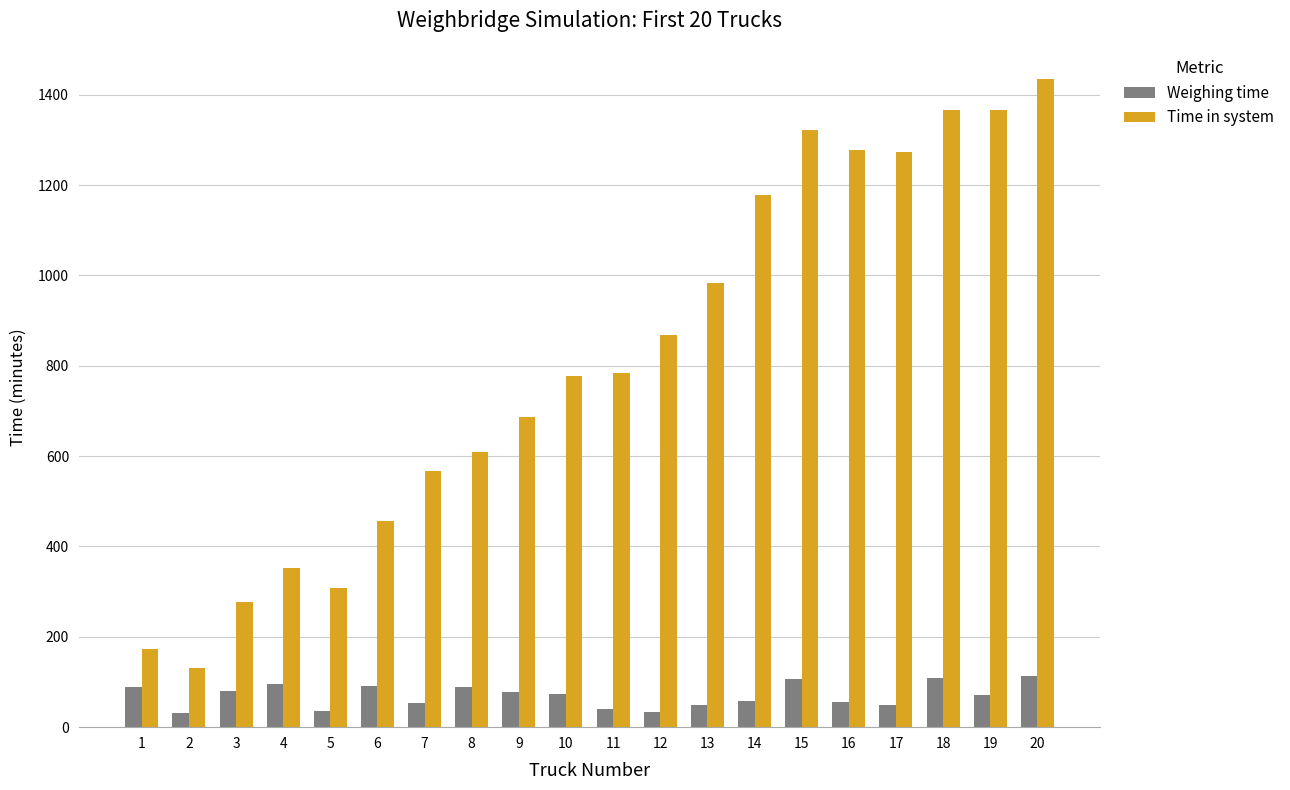

The value of Time in system at 7 is 290. True or false?

False